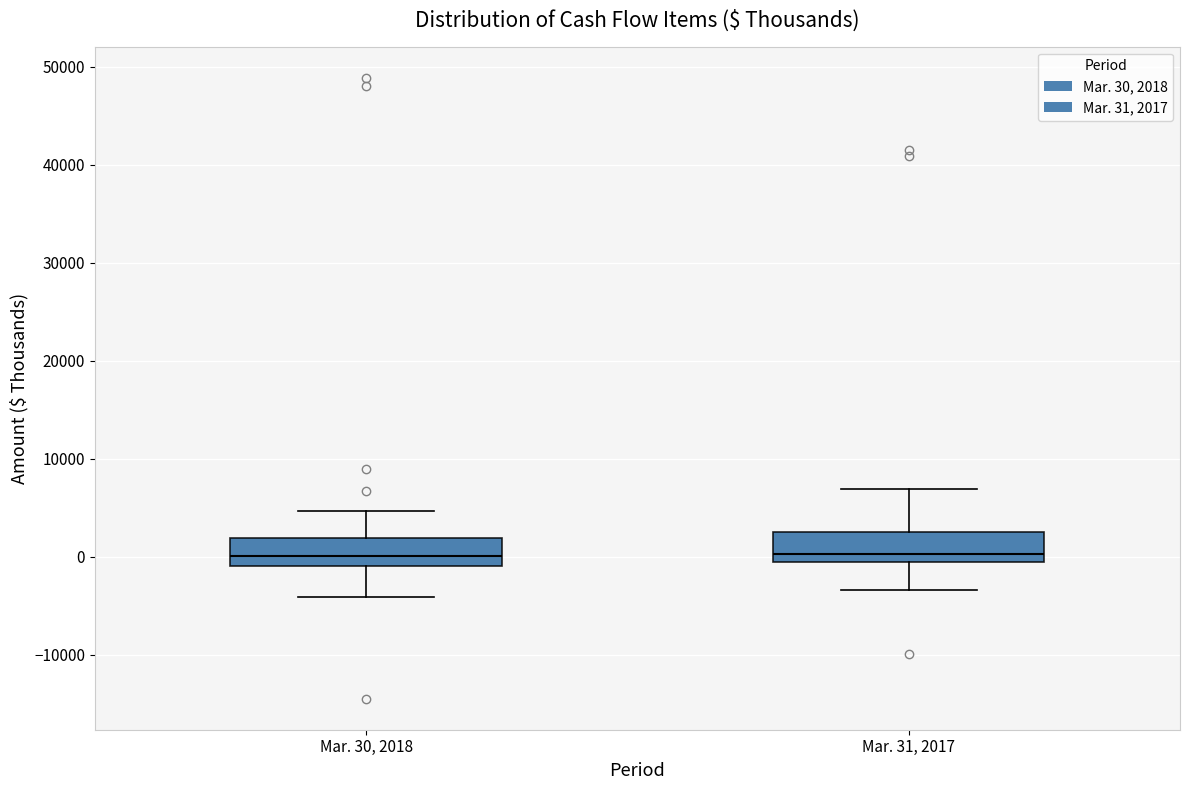

Reading left to right, read every box against the y-axis: the position of its median line, the range the box covers, and the ends of its whiskers. The values are not printed on the chart, so give them approximately, as read against the axis.

Mar. 30, 2018: median 0, box -1000 to 2000, whiskers -4000 to 5000
Mar. 31, 2017: median 0, box -1000 to 3000, whiskers -3000 to 7000